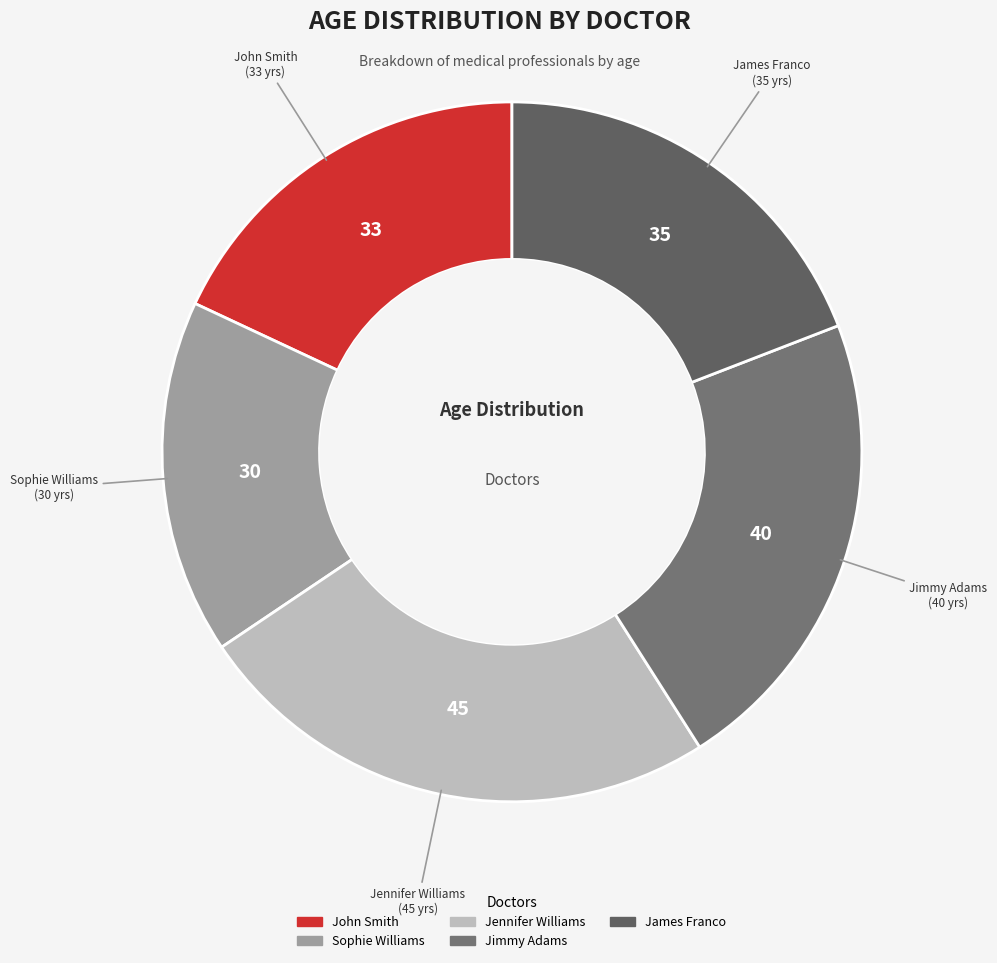

True or false: Jennifer Williams accounts for 25% of the total.

True